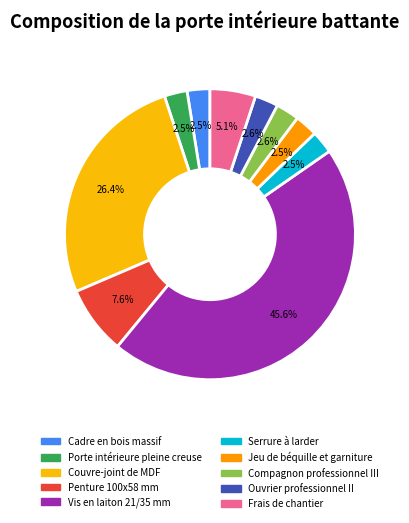

True or false: Frais de chantier accounts for 17% of the total.

False